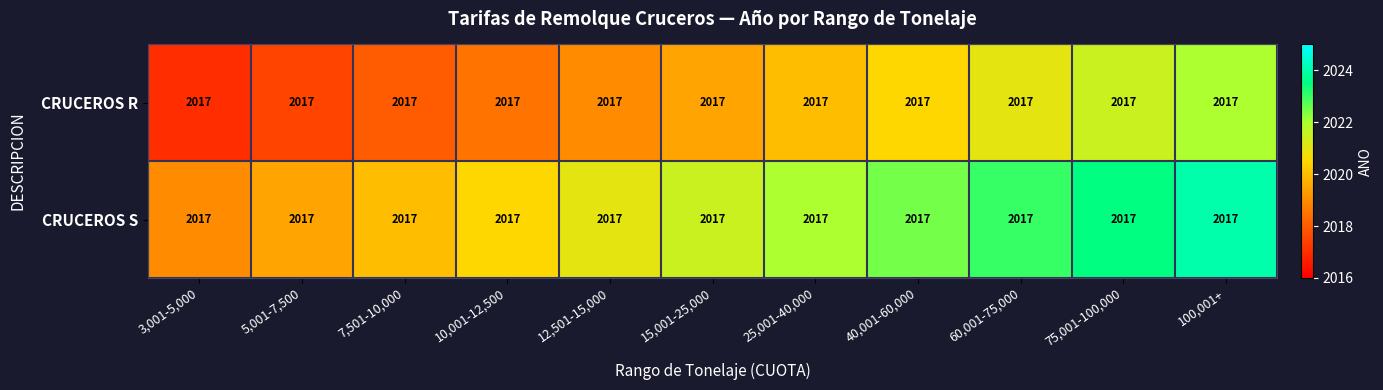

Which series has the largest total across all categories?

CRUCEROS S